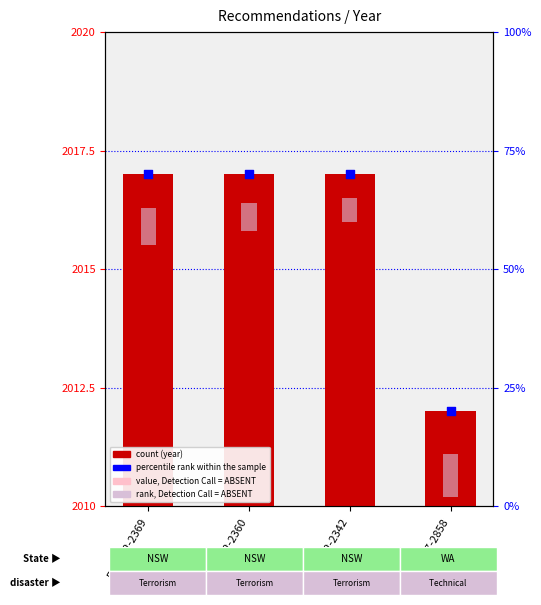

What is the total value across all series at REC292-2360?

4034